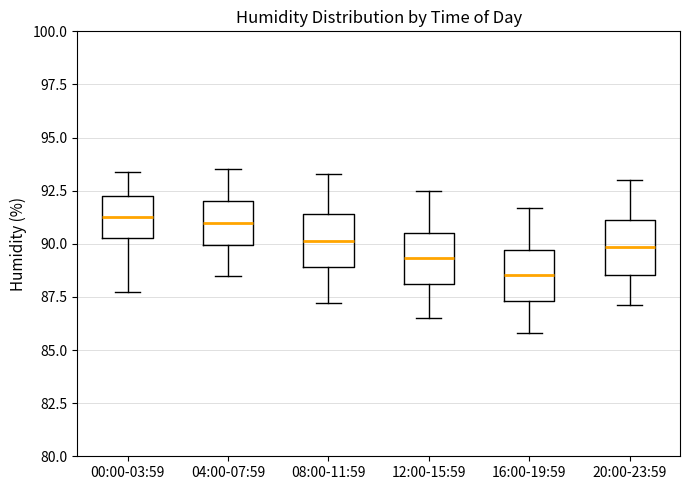

Which box's median line is the lowest?

16:00-19:59